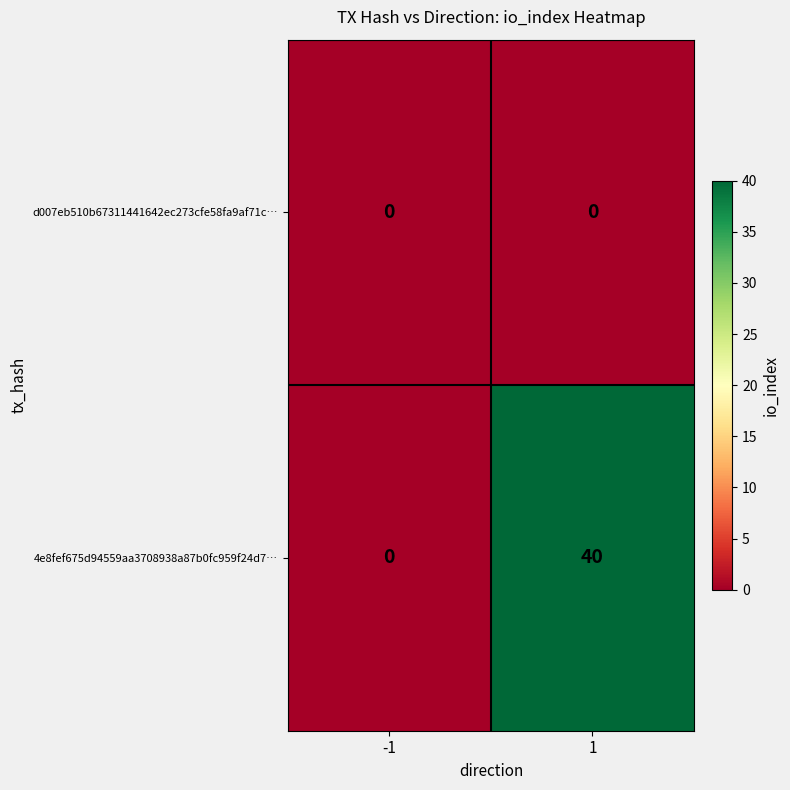

Rank the categories by 4e8fef675d94559aa3708938a87b0fc959f24d7… value from highest to lowest.

1, -1